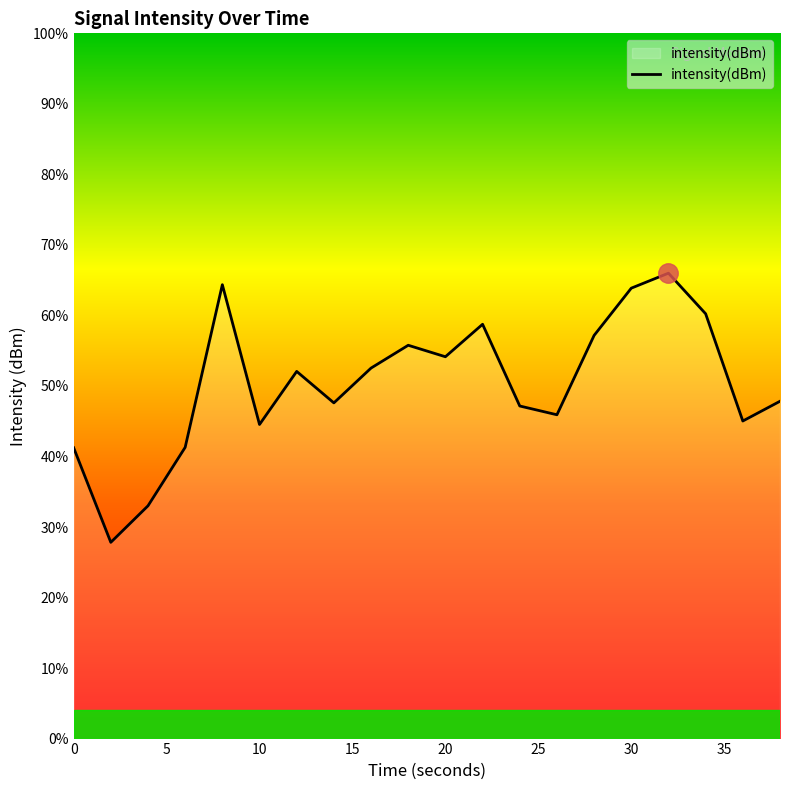

What is the difference between the values at 4 and 30?

13.9